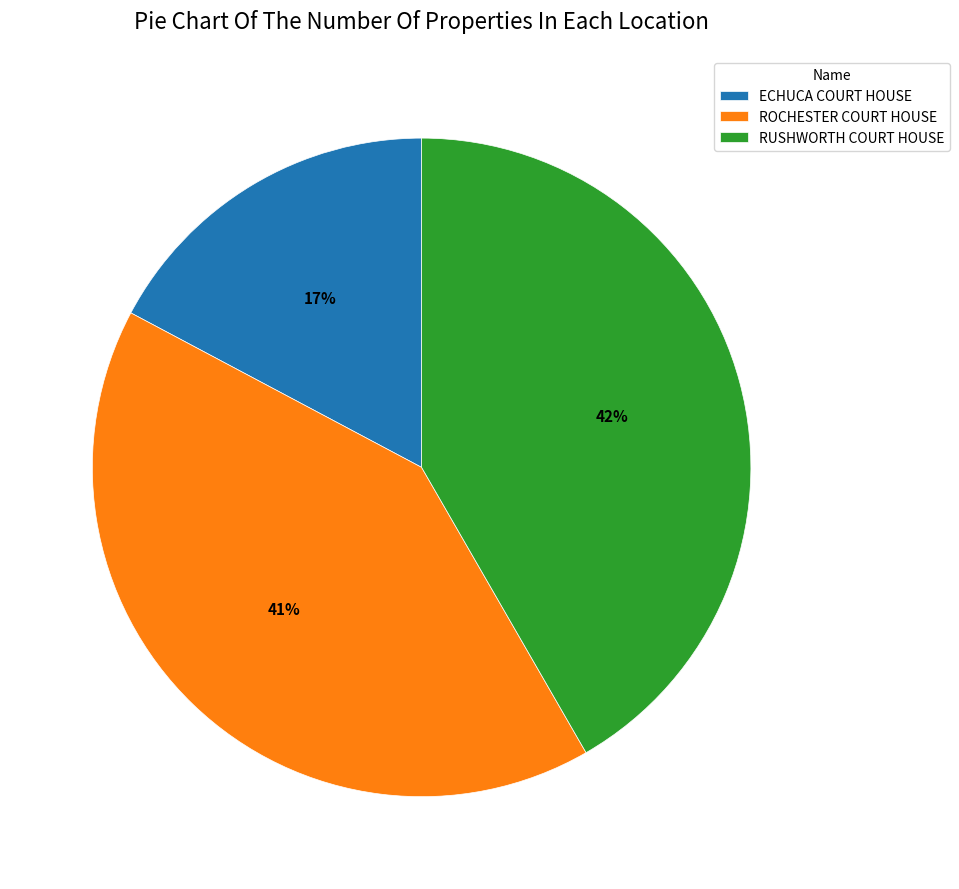

Which category has the biggest portion of the pie?

RUSHWORTH COURT HOUSE